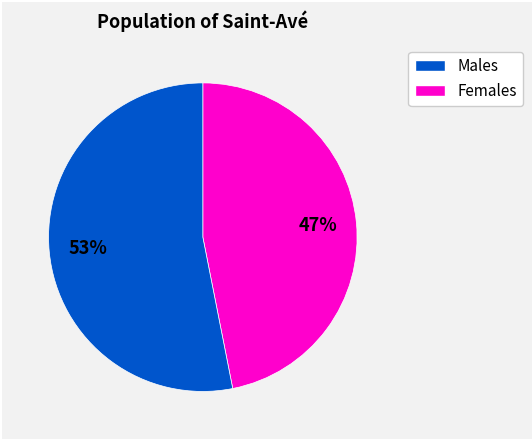

To the nearest percent, what is the average slice percentage?

50%